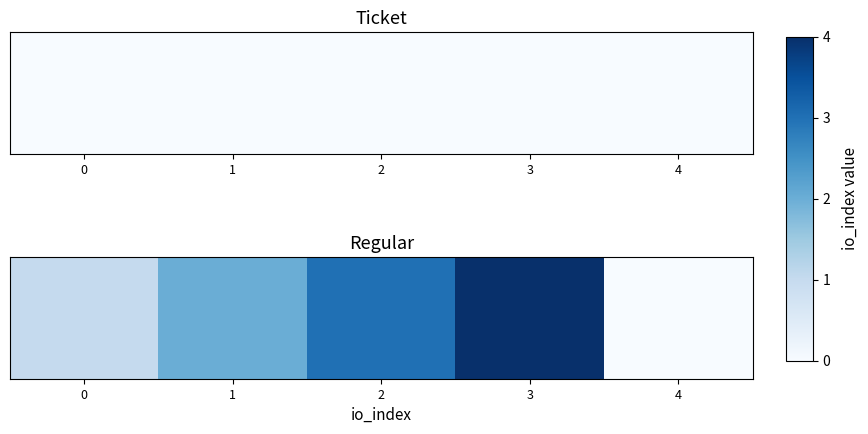

Which has a higher value, 3 or 1?

3